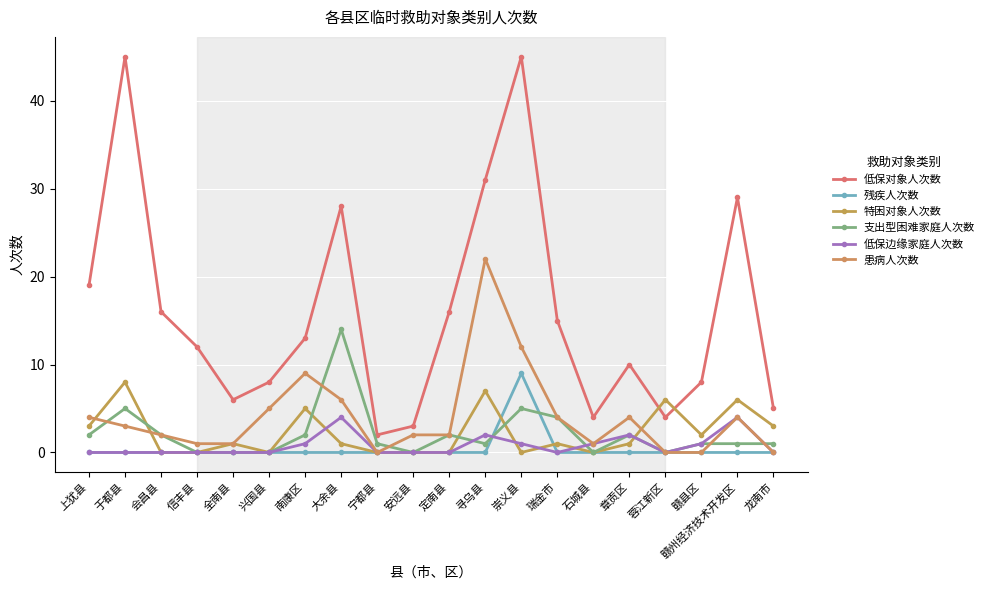

Rank the categories by 特困对象人次数 value from highest to lowest.

于都县, 寻乌县, 蓉江新区, 赣州经济技术开发区, 南康区, 上犹县, 龙南市, 赣县区, 全南县, 大余县, 瑞金市, 章贡区, 会昌县, 信丰县, 兴国县, 宁都县, 安远县, 定南县, 崇义县, 石城县